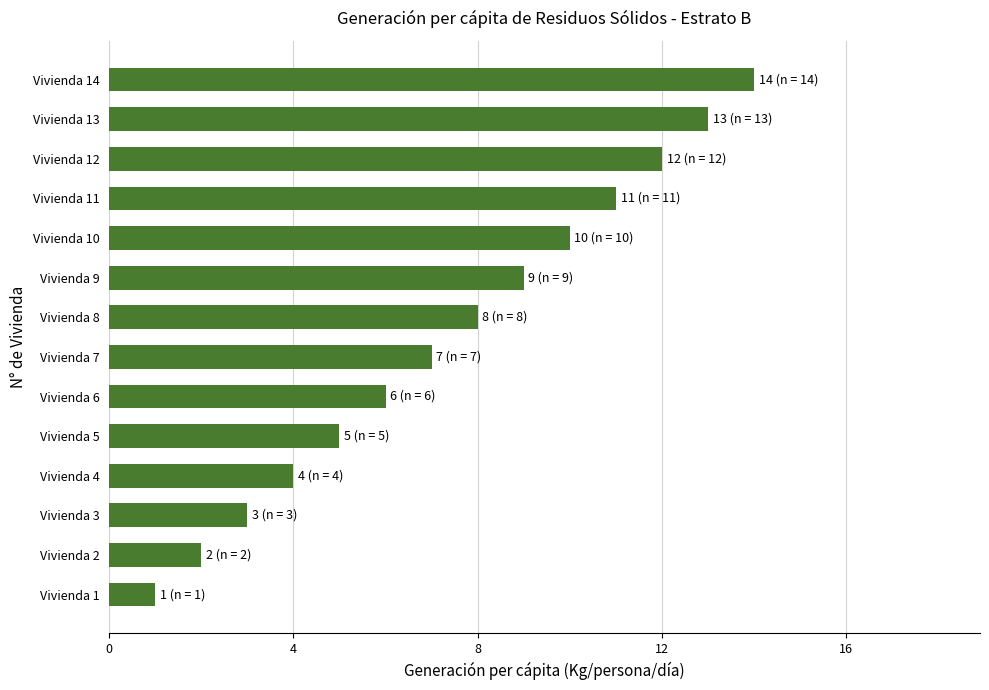

What is the minimum value shown in the chart?

1